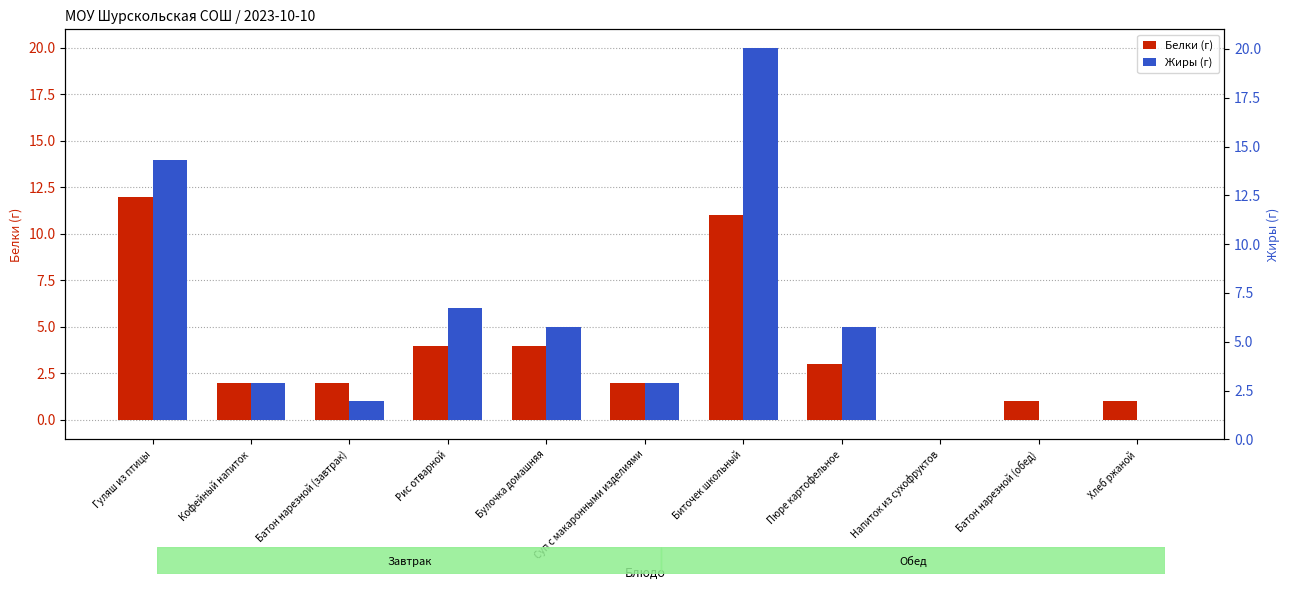

Reading right to left, transcribe all the data shown in this chart.

Белки (г): Хлеб ржаной=1	Батон нарезной (обед)=1	Напиток из сухофруктов=0	Пюре картофельное=3	Биточек школьный=11	Суп с макаронными изделиями=2	Булочка домашняя=4	Рис отварной=4	Батон нарезной (завтрак)=2	Кофейный напиток=2	Гуляш из птицы=12
Жиры (г): Хлеб ржаной=0	Батон нарезной (обед)=0	Напиток из сухофруктов=0	Пюре картофельное=5	Биточек школьный=20	Суп с макаронными изделиями=2	Булочка домашняя=5	Рис отварной=6	Батон нарезной (завтрак)=1	Кофейный напиток=2	Гуляш из птицы=14